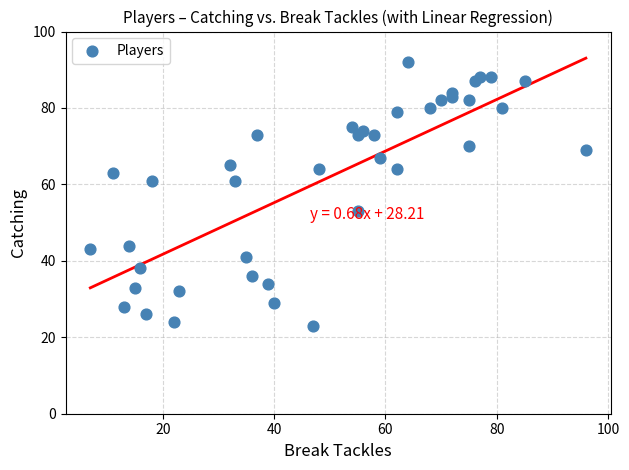

What is the range of X values (max minus min)?

89